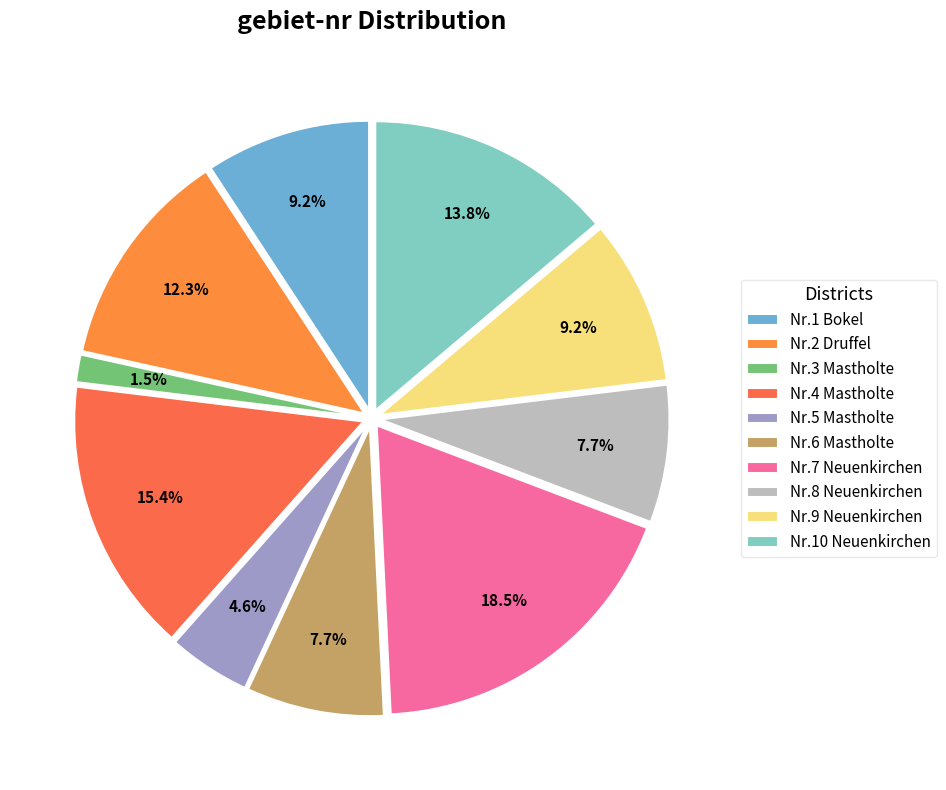

Is it true that Nr.3 Mastholte is 2% of the pie?

True